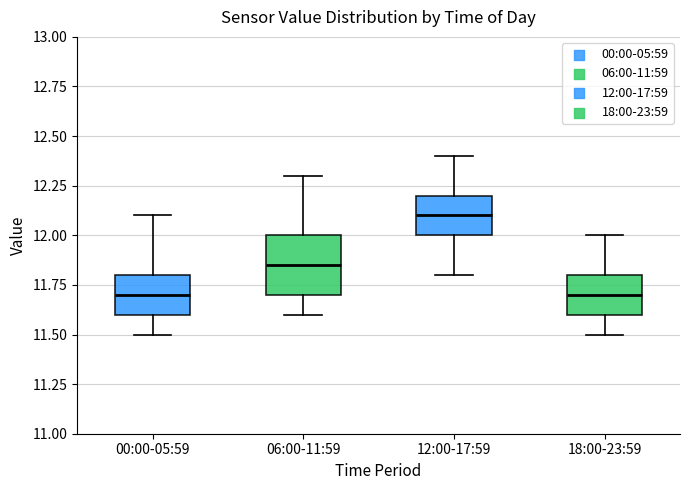

Reading left to right, transcribe this box plot: for each box, give where its median line is, the range the box spans, and where its two whiskers end, as read against the y-axis. The values are not printed on the chart, so give them approximately, as read against the axis.

00:00-05:59: median 11.70, box 11.60 to 11.80, whiskers 11.50 to 12.10
06:00-11:59: median 11.85, box 11.70 to 12.00, whiskers 11.60 to 12.30
12:00-17:59: median 12.10, box 12.00 to 12.20, whiskers 11.80 to 12.40
18:00-23:59: median 11.70, box 11.60 to 11.80, whiskers 11.50 to 12.00